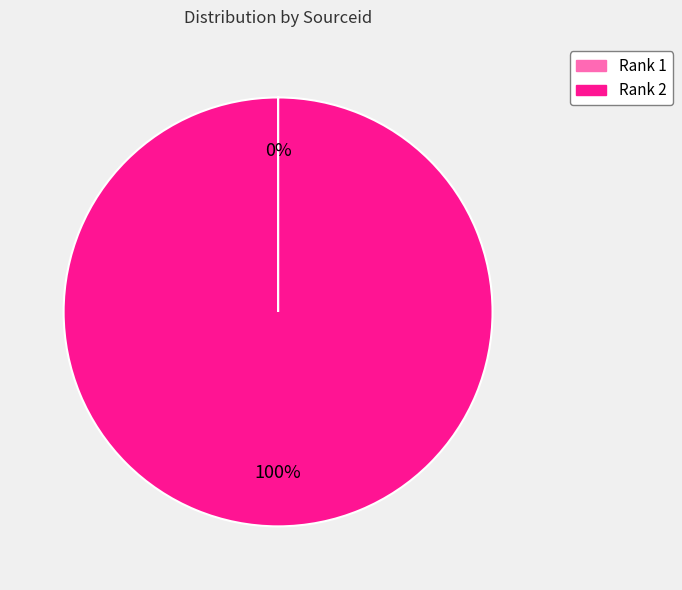

Does any single category account for the majority?

Yes